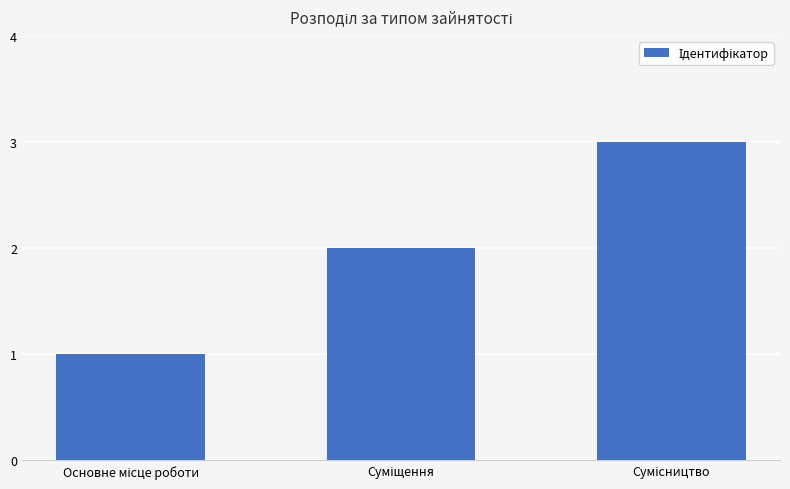

What is the greatest value displayed?

3